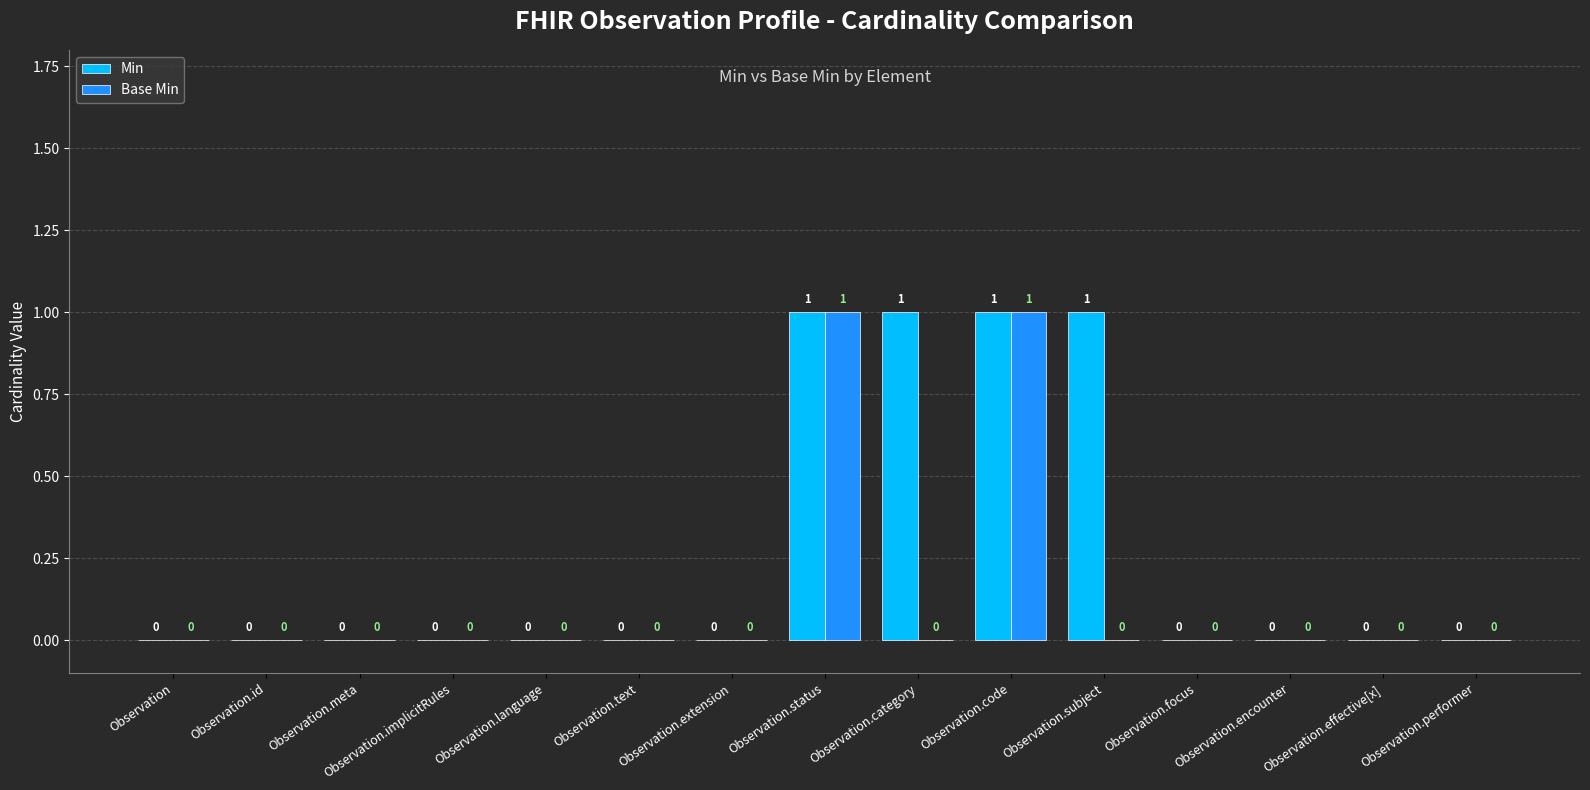

The Min series shows 0 at Observation.meta. True or false?

True